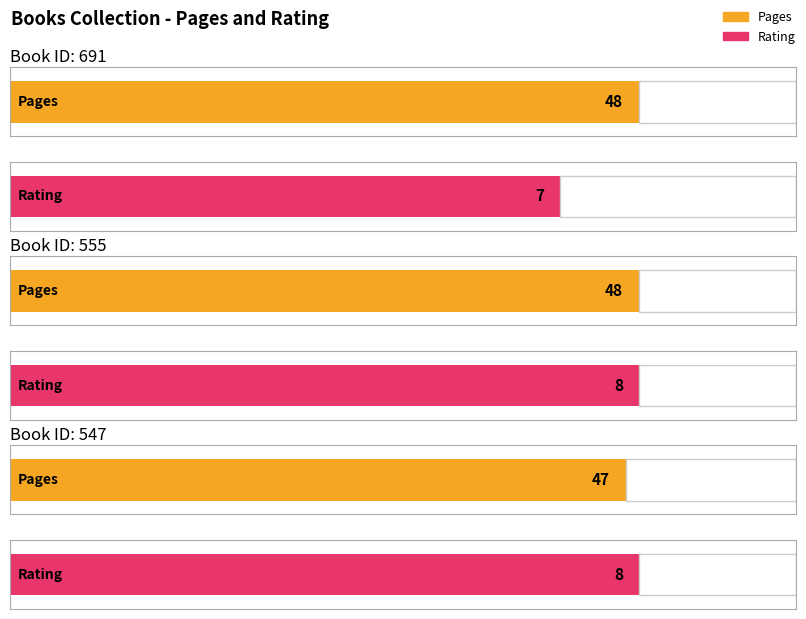

At which category is the sum across all series the highest?

555